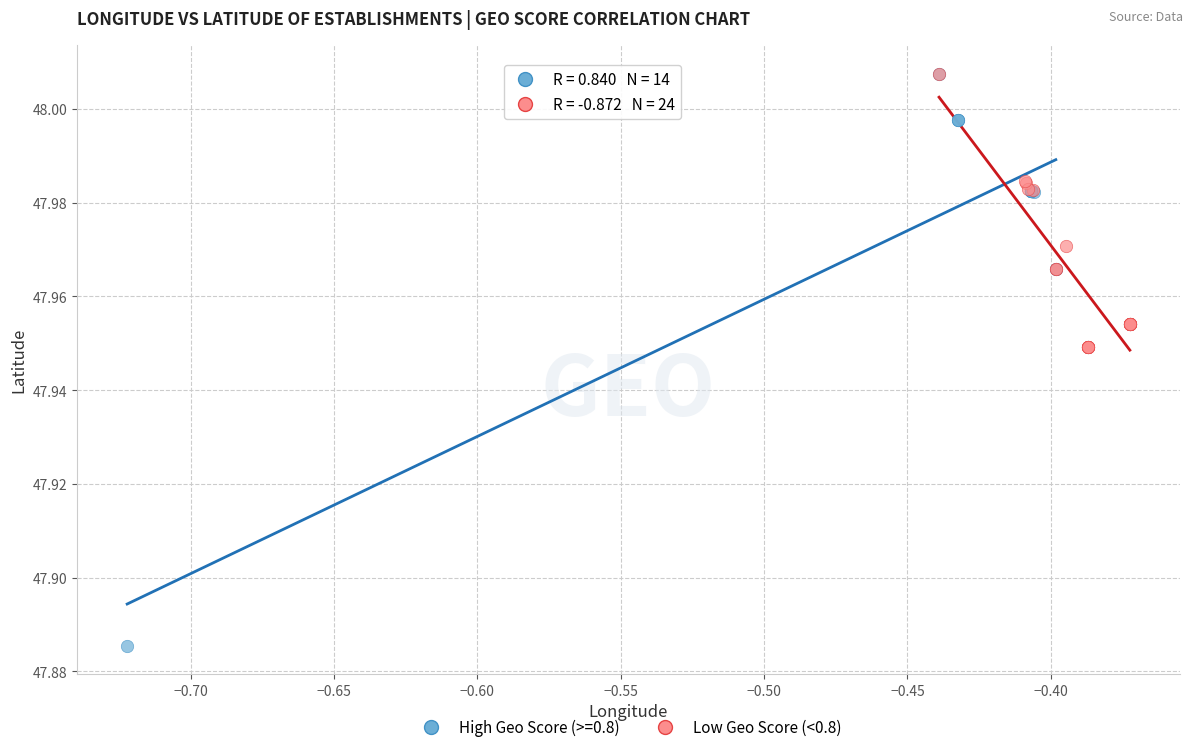

Which series contains the lowest Y value?

High Geo Score (>=0.8)